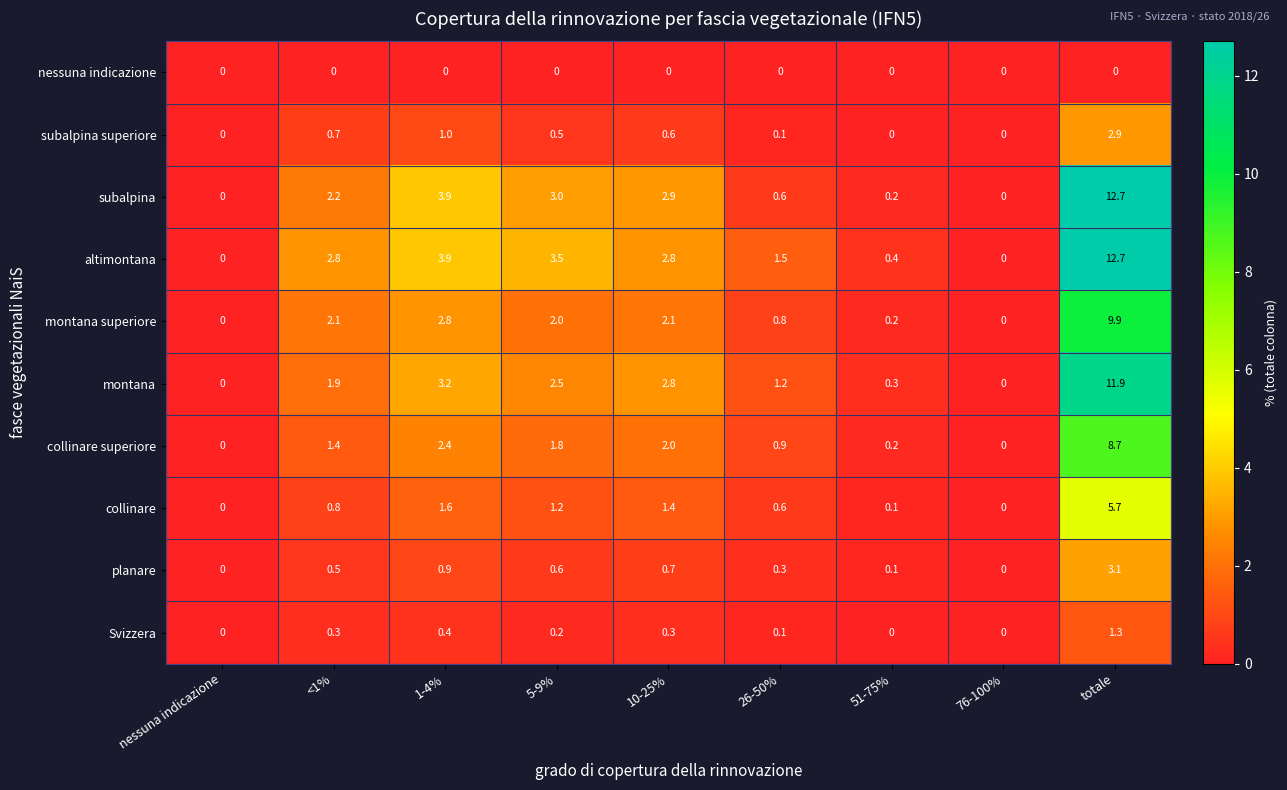

At which category is the sum across all series the highest?

totale